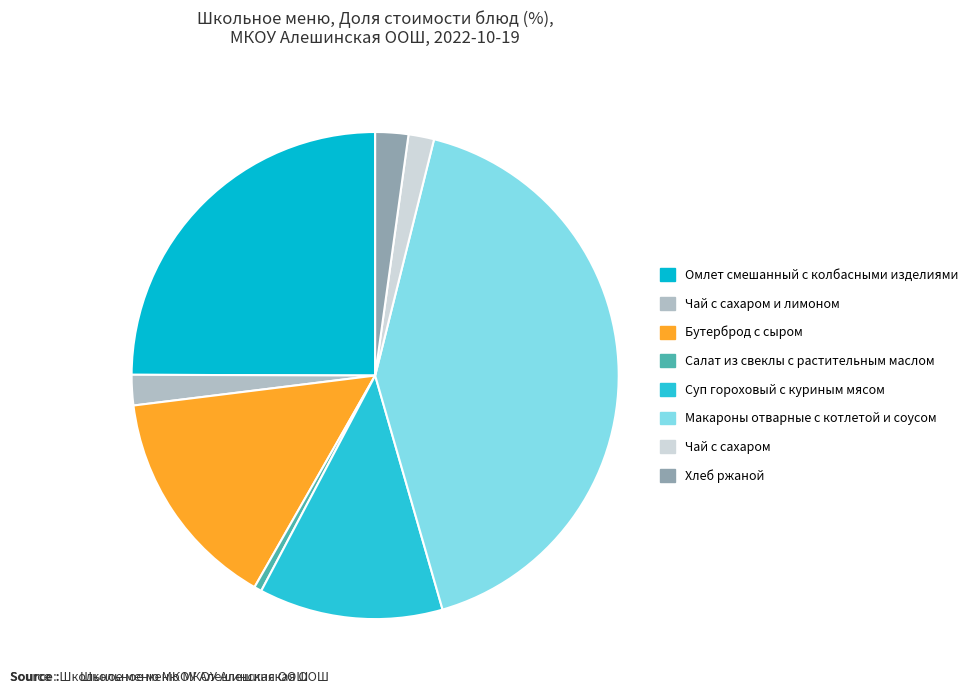

How many slices are in this pie chart?

8